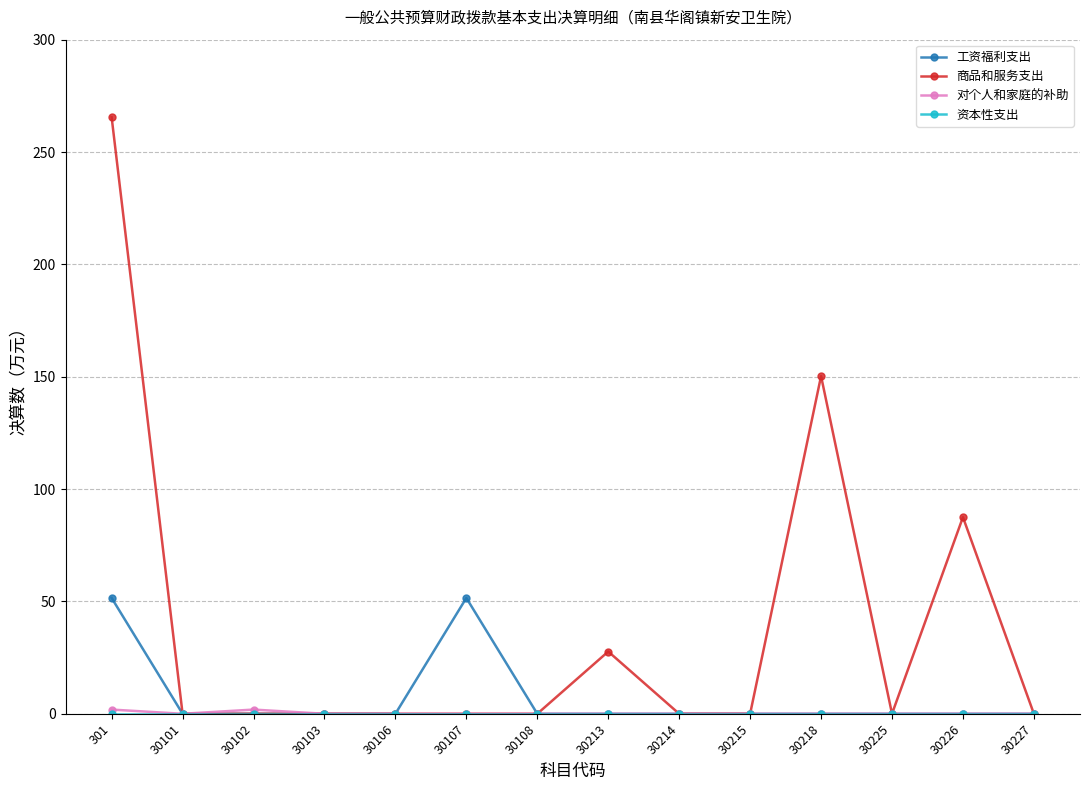

True or false: 工资福利支出 has a value of 51.5 at 30107.

True